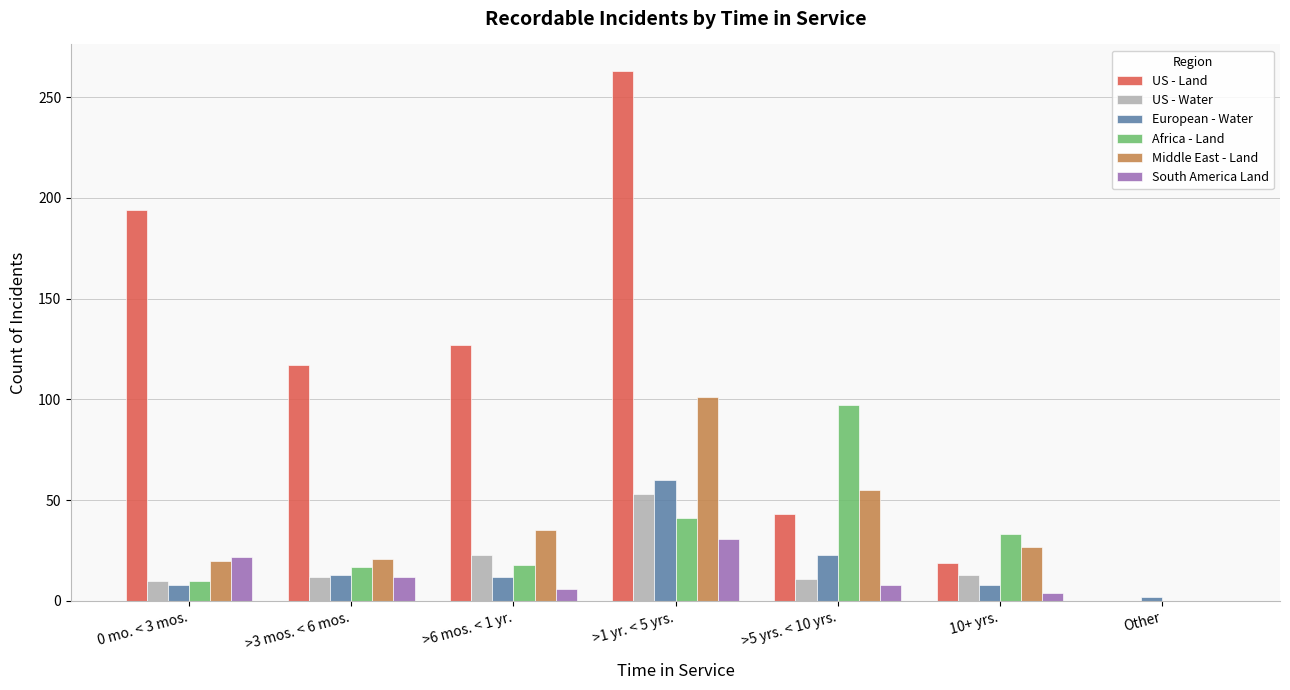

Between >6 mos. < 1 yr. and >1 yr. < 5 yrs., which series saw the biggest shift?

US - Land